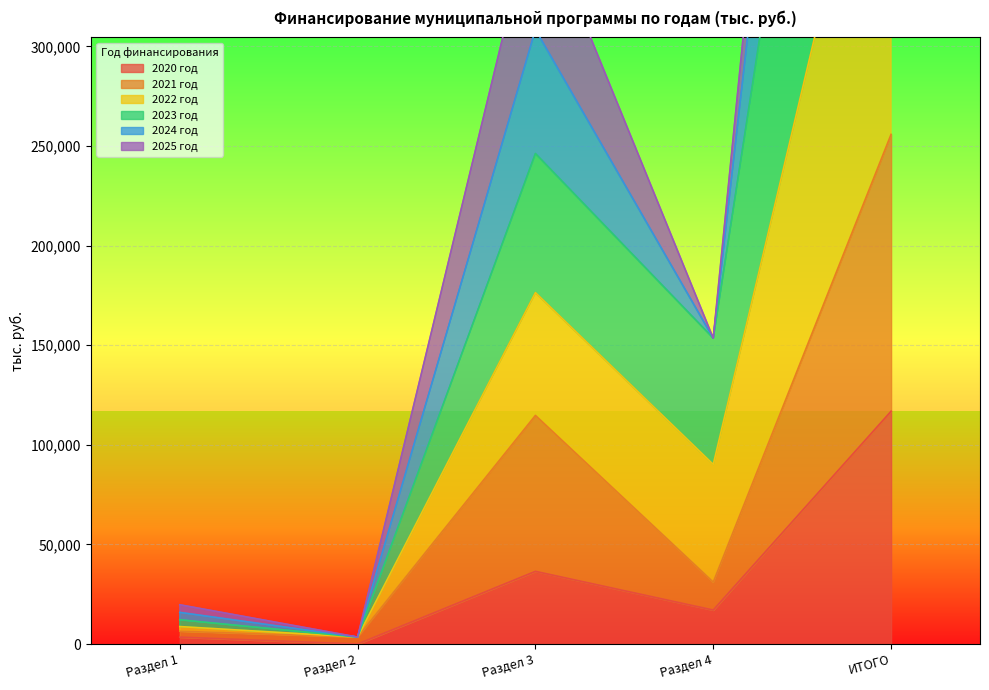

What is the average value of the 2021 год series?

82318.7